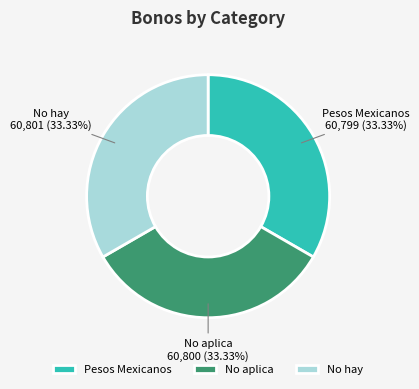

Is there a majority slice in this chart?

No